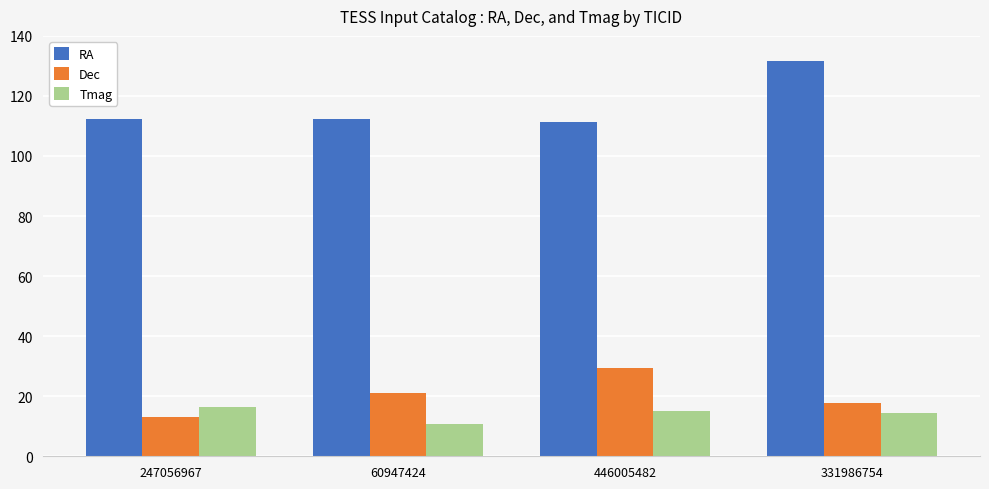

What is the maximum value shown in the chart?

131.7